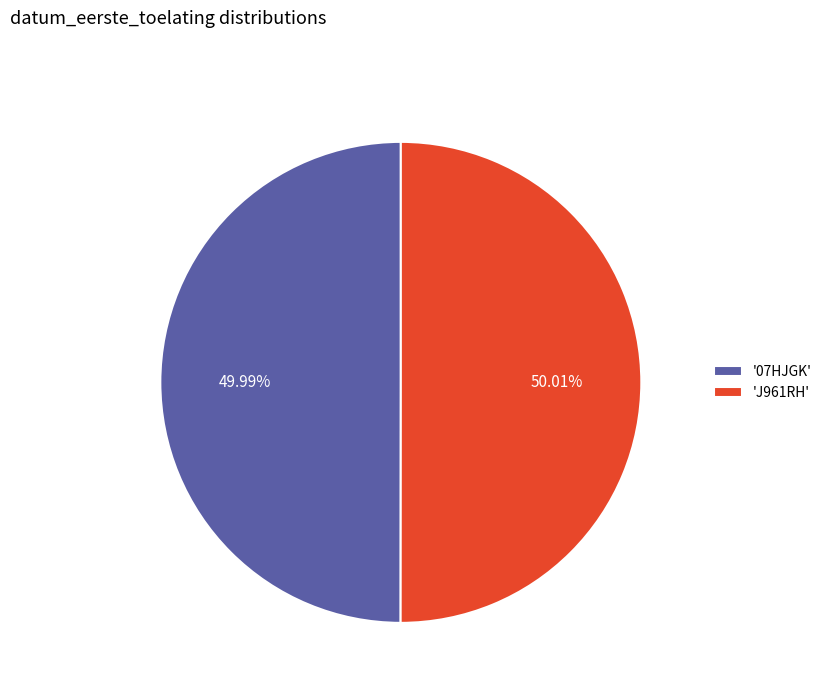

Approximately how many times larger is the value at 'J961RH' compared to '07HJGK'?

1.0